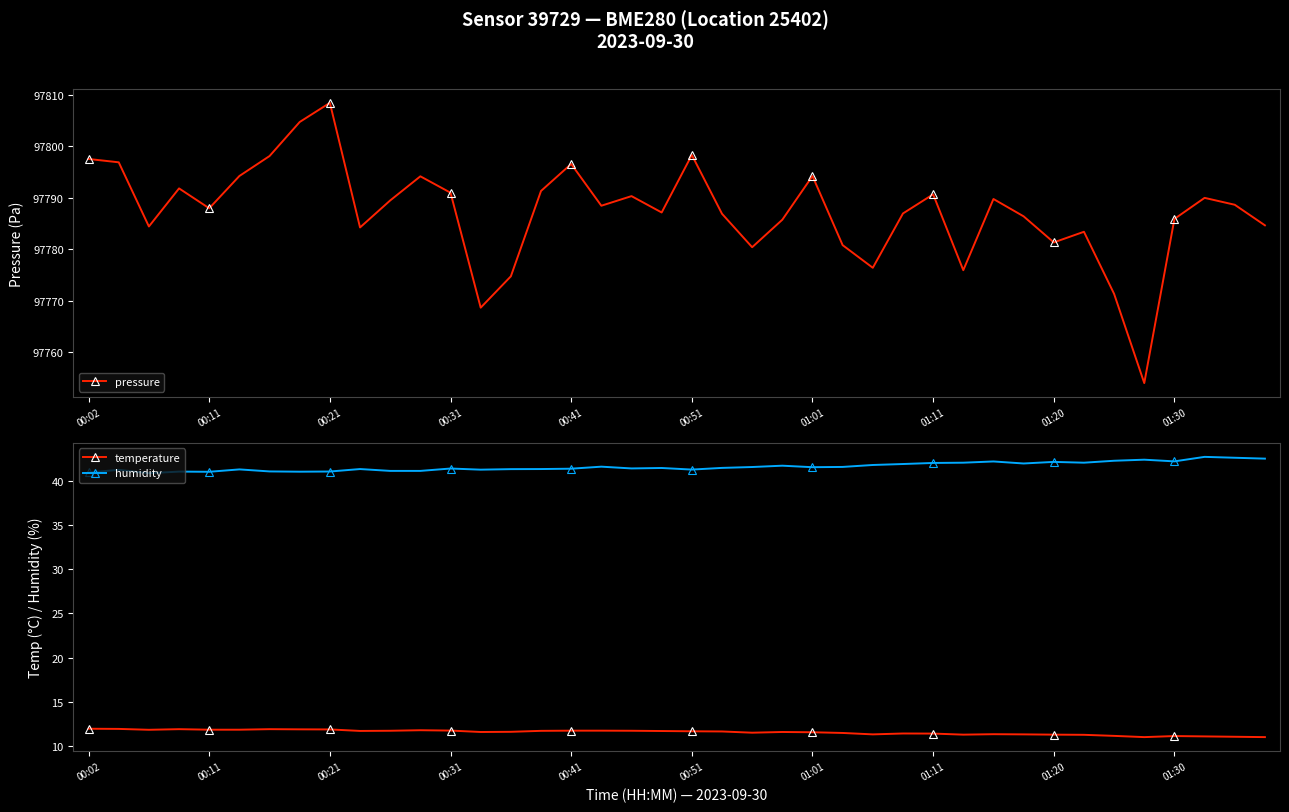

The value of pressure at 19 is 97787.2. True or false?

True